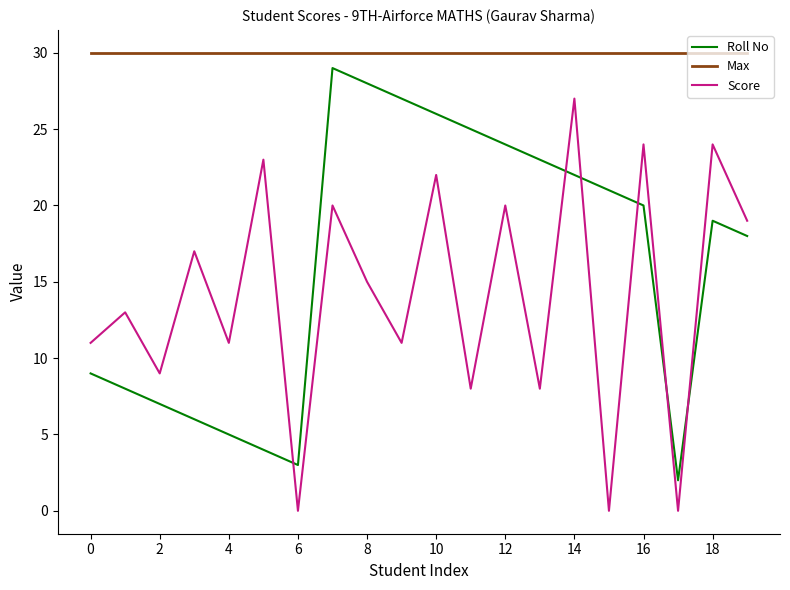

How many series are shown in this chart?

3